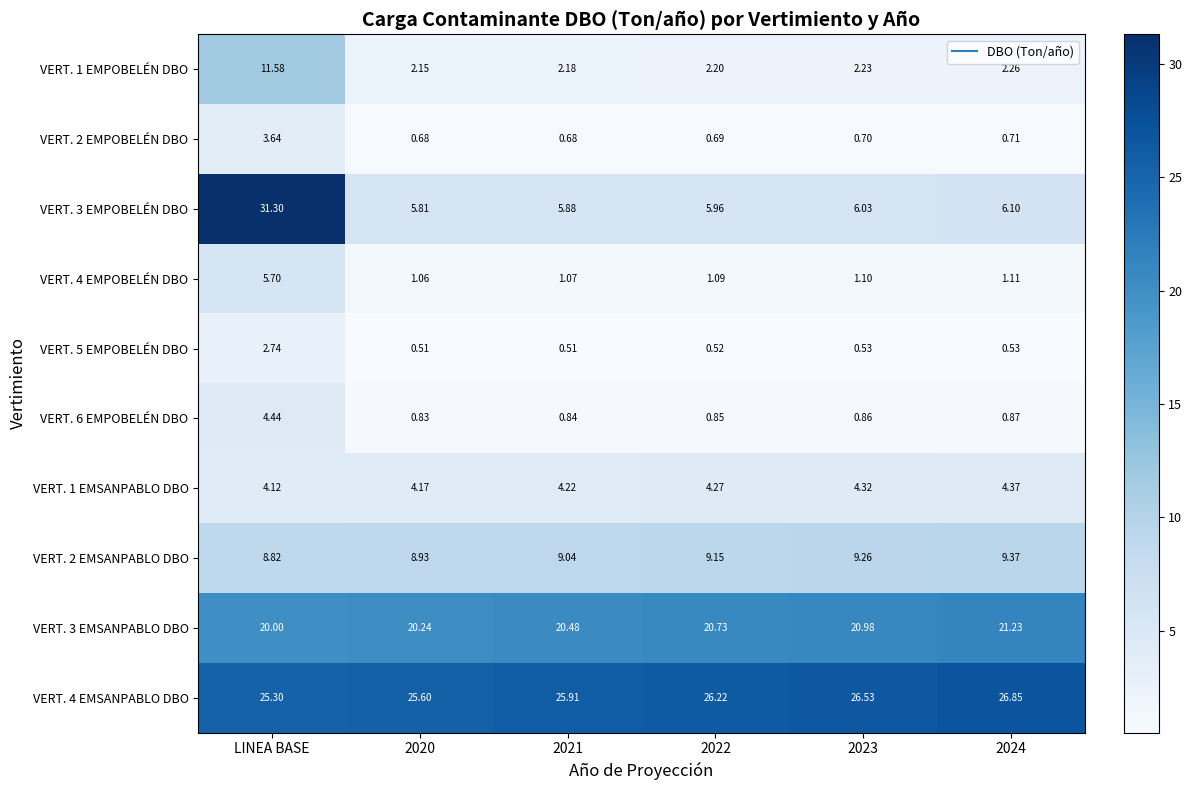

At which label does VERT. 3 EMPOBELÉN DBO first exceed 6?

LINEA BASE